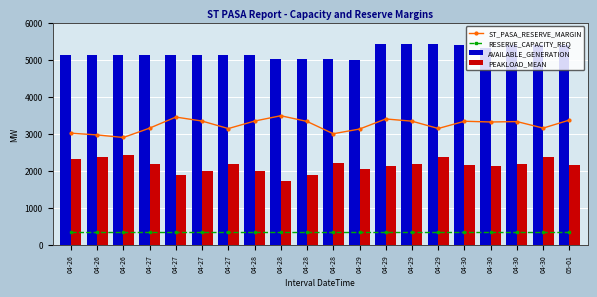

Reading left to right, list all the values displayed in this chart.

ST_PASA_RESERVE_MARGIN: 3015	2968	2899	3152	3451	3343	3140	3343	3487	3333	3000	3127	3400	3340	3142	3338	3318	3329	3153	3370
RESERVE_CAPACITY_REQ: 340	340	340	340	340	340	340	340	340	340	340	340	340	340	340	340	340	340	340	340
AVAILABLE_GENERATION: 5124	5124	5124	5124	5124	5124	5124	5124	5029	5029	5029	4995	5429	5429	5429	5406	5326	5406	5406	5406
PEAKLOAD_MEAN: 2315	2362	2430	2180	1880	1987	2187	1987	1721	1874	2203	2044	2126	2186	2381	2165	2125	2193	2366	2152